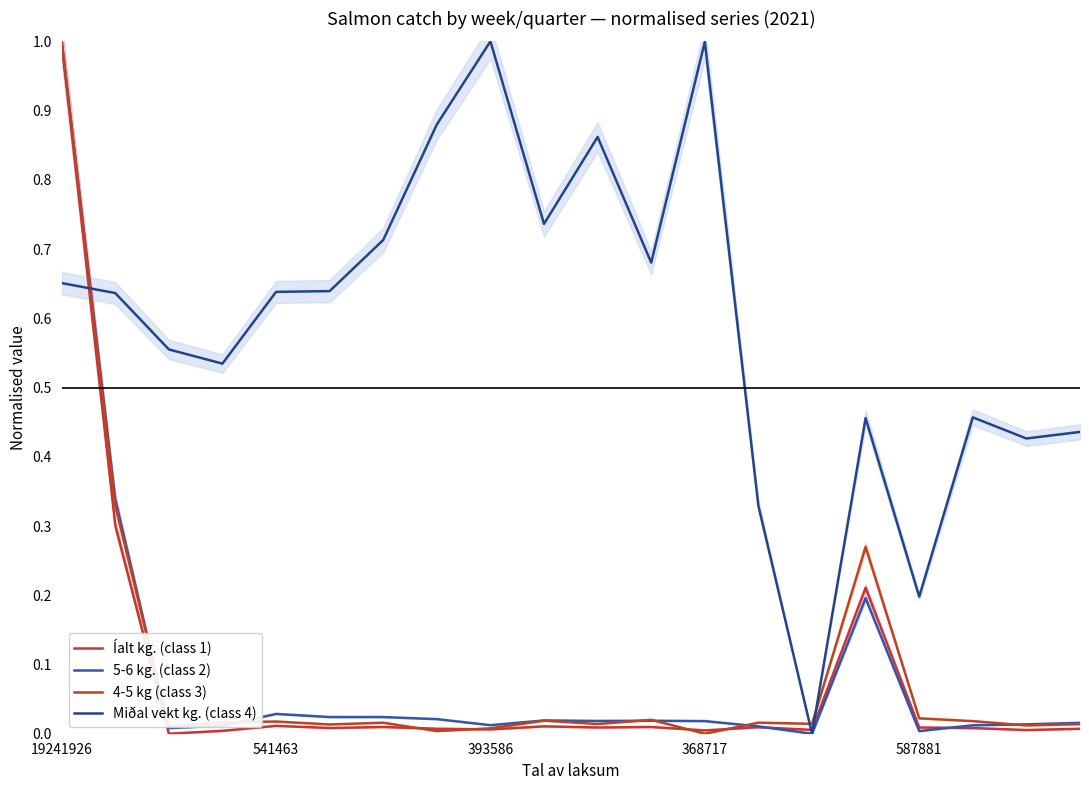

Count the number of data series in this chart.

4